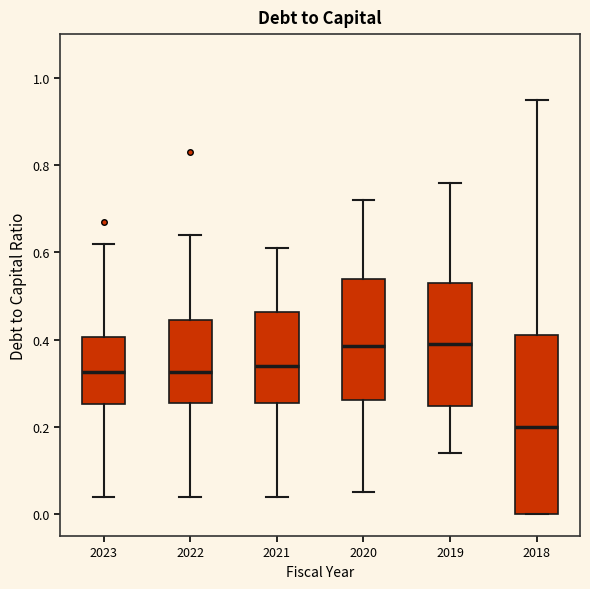

Reading left to right, read every box against the y-axis: the position of its median line, the range the box covers, and the ends of its whiskers. The values are not printed on the chart, so give them approximately, as read against the axis.

2023: median 0.32, box 0.26 to 0.40, whiskers 0.04 to 0.62
2022: median 0.32, box 0.26 to 0.44, whiskers 0.04 to 0.64
2021: median 0.34, box 0.26 to 0.46, whiskers 0.04 to 0.62
2020: median 0.38, box 0.26 to 0.54, whiskers 0.06 to 0.72
2019: median 0.40, box 0.24 to 0.54, whiskers 0.14 to 0.76
2018: median 0.20, box 0.00 to 0.42, whiskers 0.00 to 0.96